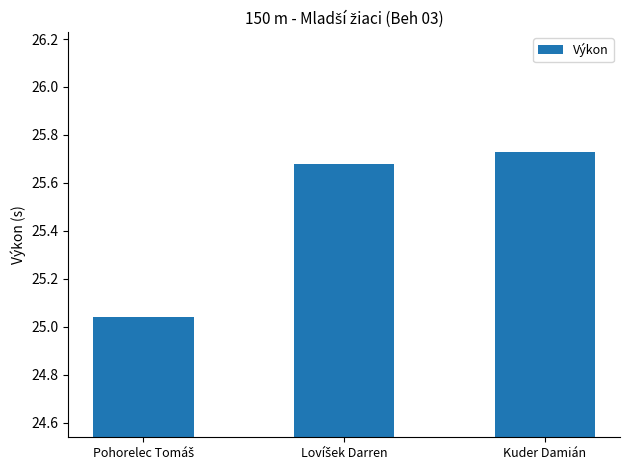

True or false: the data shows 39.7 at Kuder Damián.

False